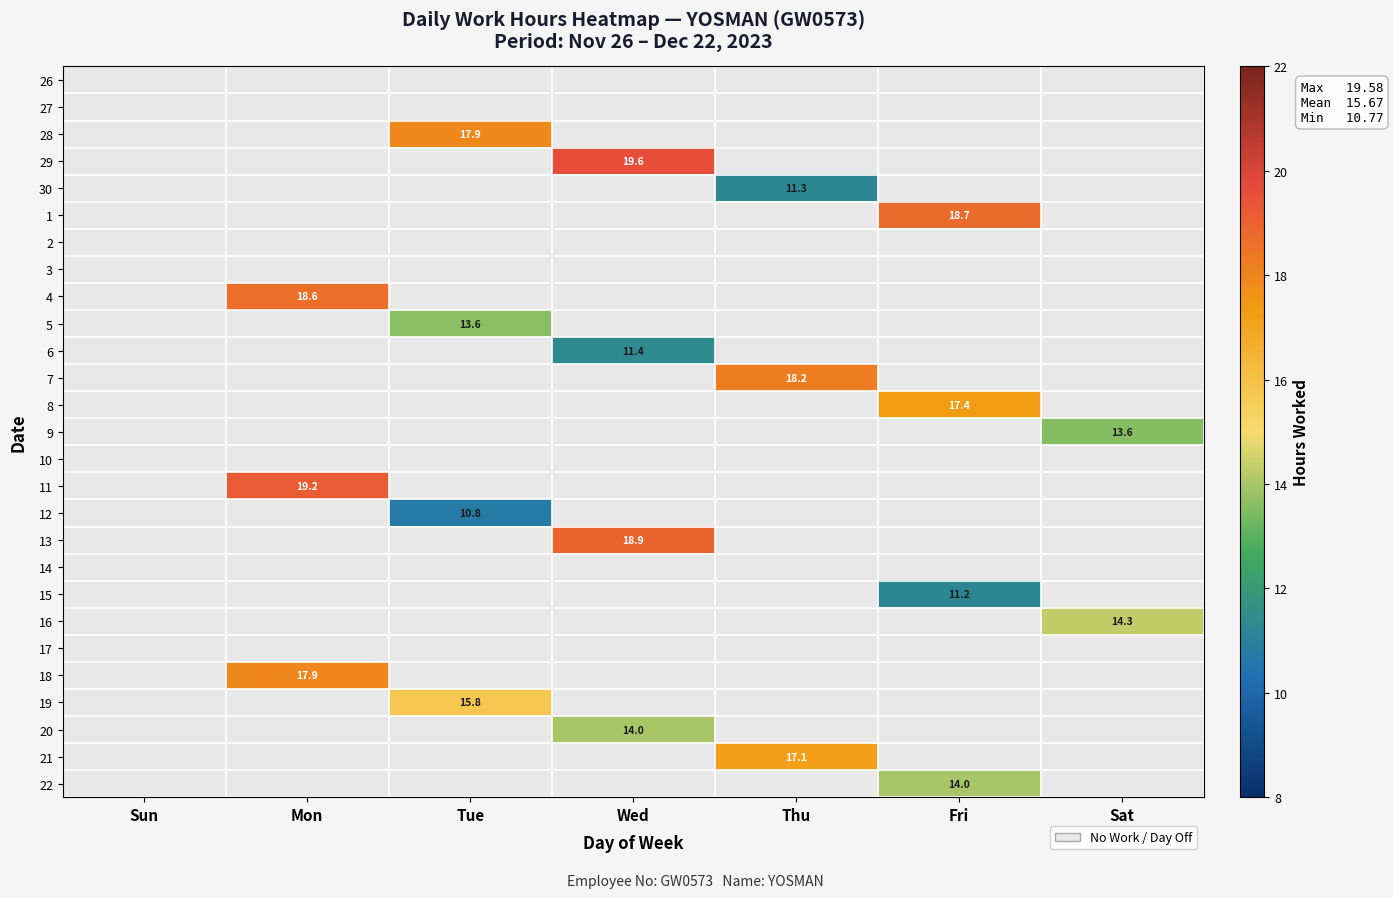

At how many categories does at least one series exceed 6?

6